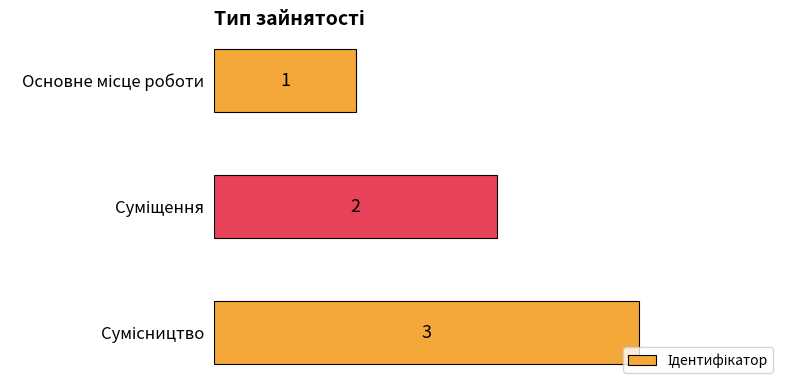

What is the greatest value displayed?

3